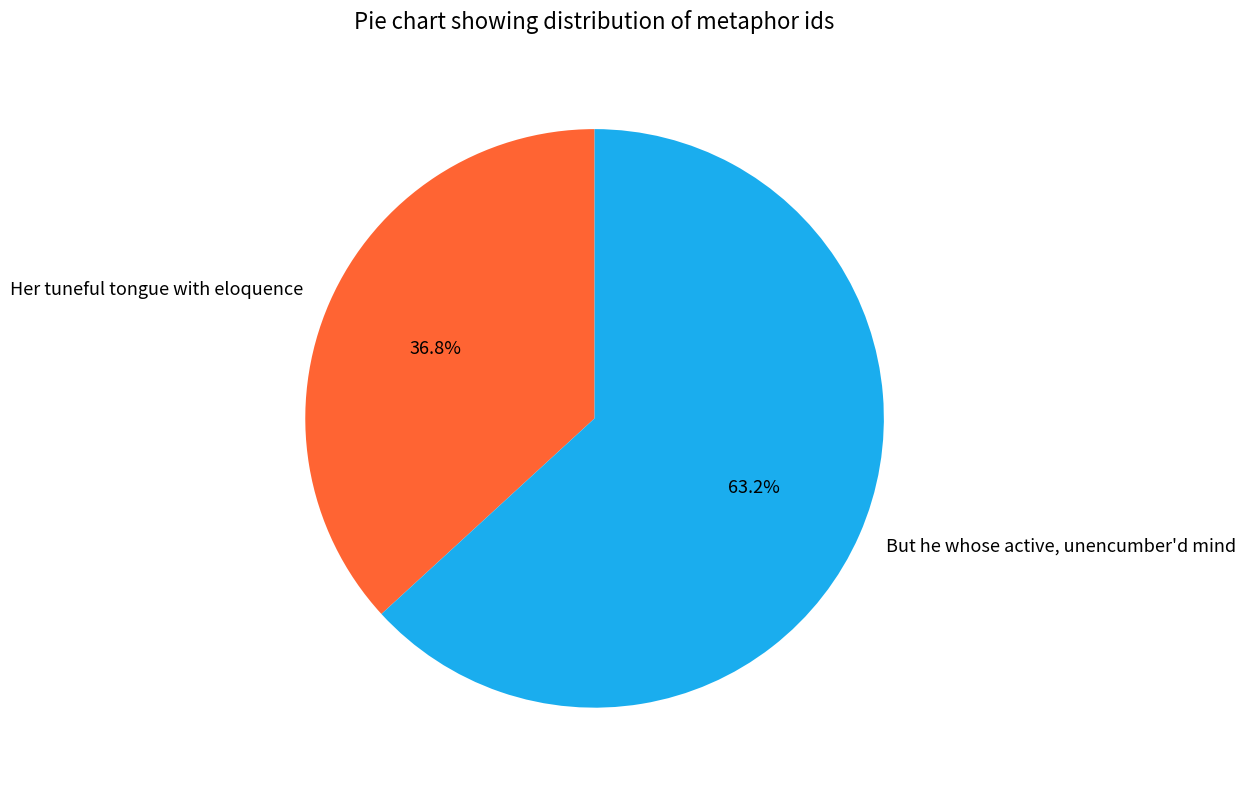

What is the majority slice?

But he whose active, unencumber'd mind